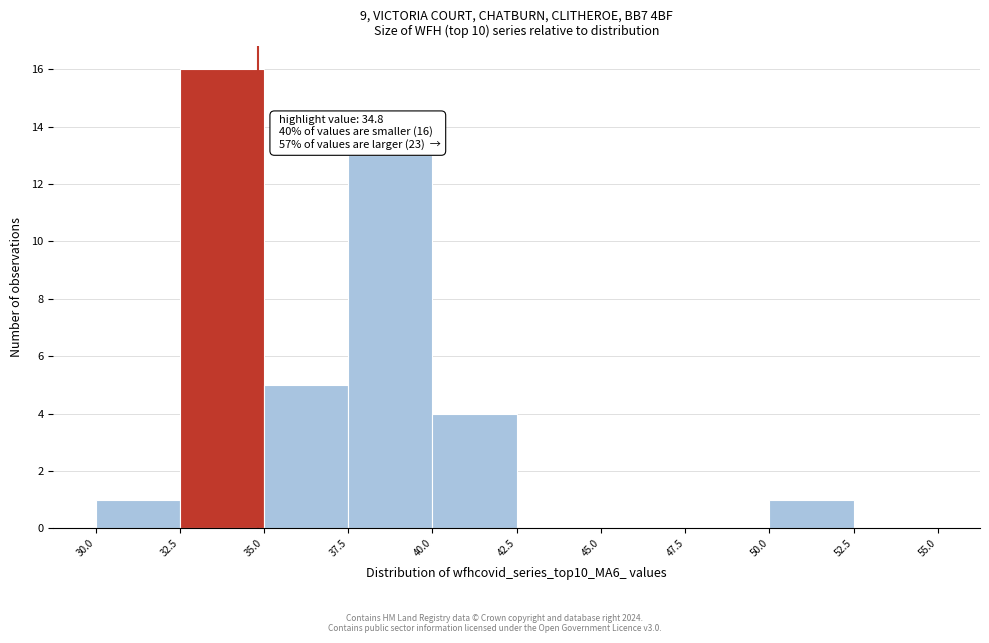

Over which range of the x-axis is the bar tallest?

32.5 to 35.0